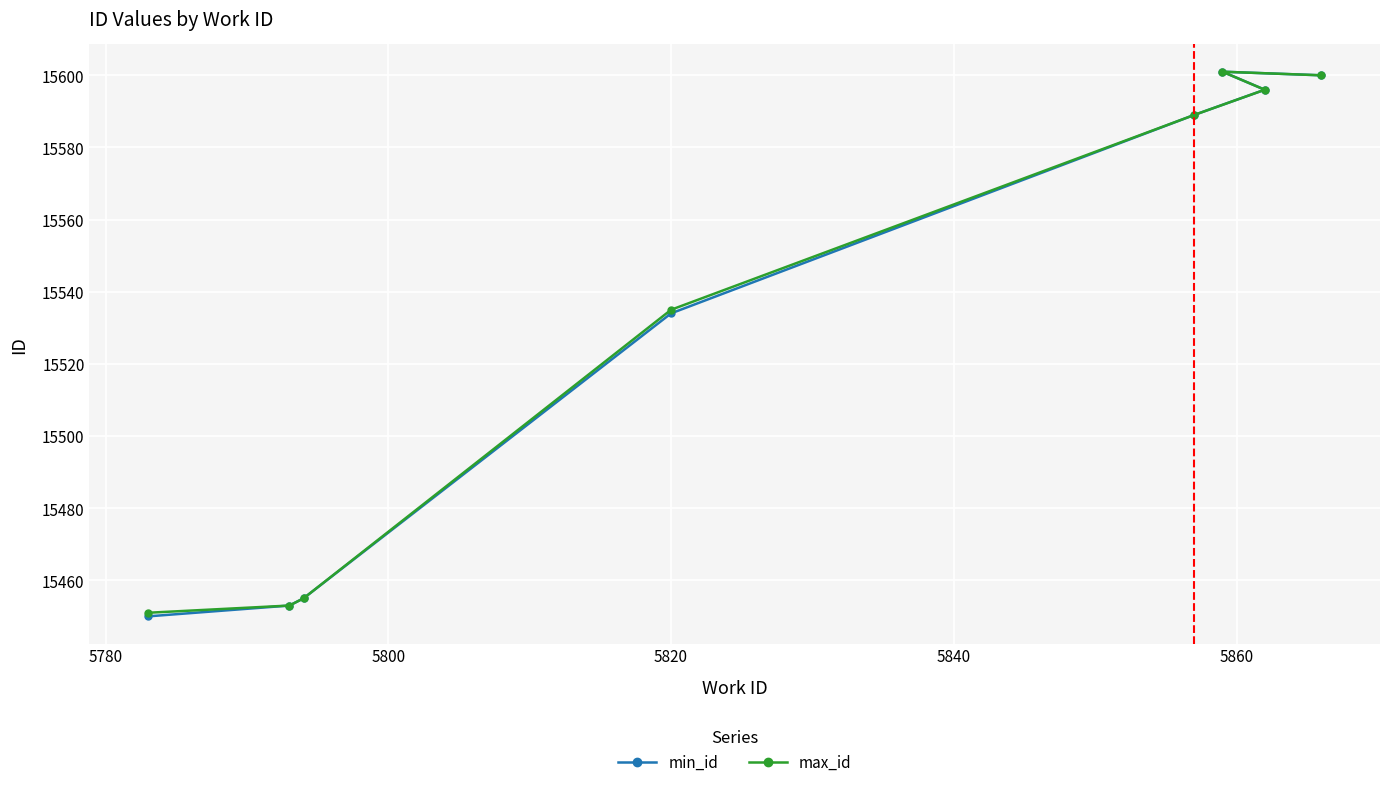

What is the total value across all series at 5820?

31069